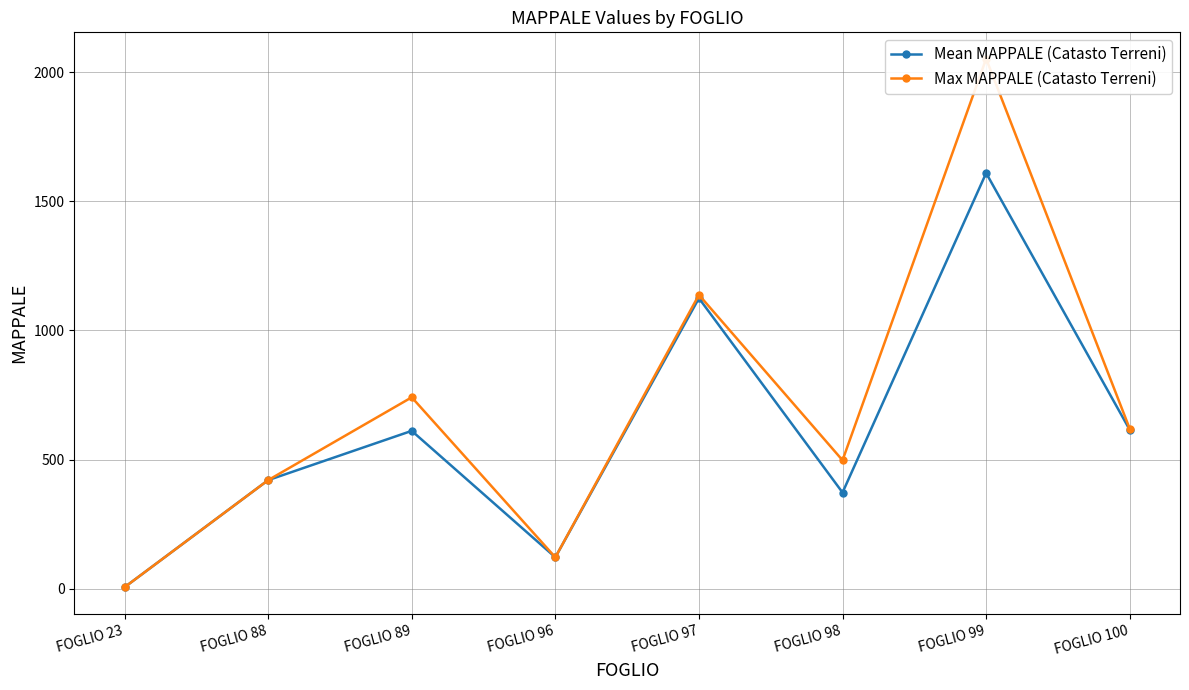

Is the value of Mean MAPPALE (Catasto Terreni) at FOGLIO 97 greater than the value of Max MAPPALE (Catasto Terreni) at FOGLIO 89?

Yes